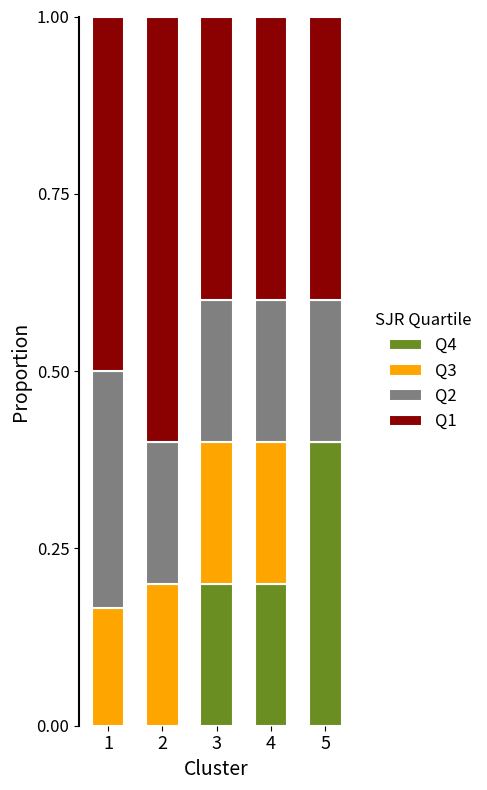

Which category has the highest value in the Q4 series?

5